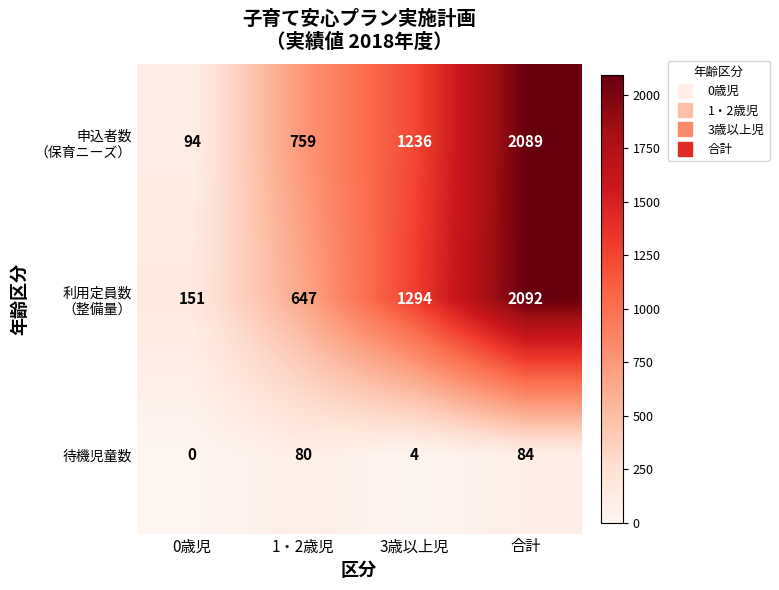

Which label corresponds to the largest value in the chart?

合計